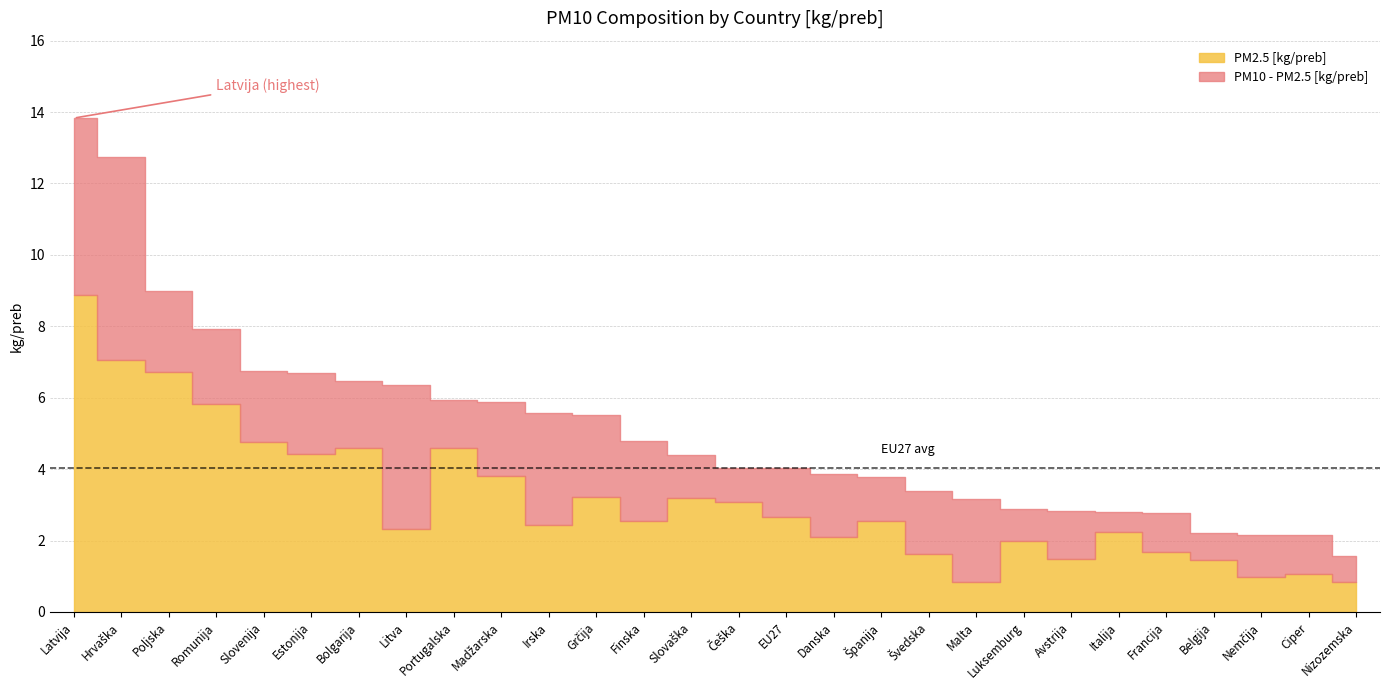

Between Hrvaška and Finska, which series saw the biggest shift?

PM2.5 [kg/preb]